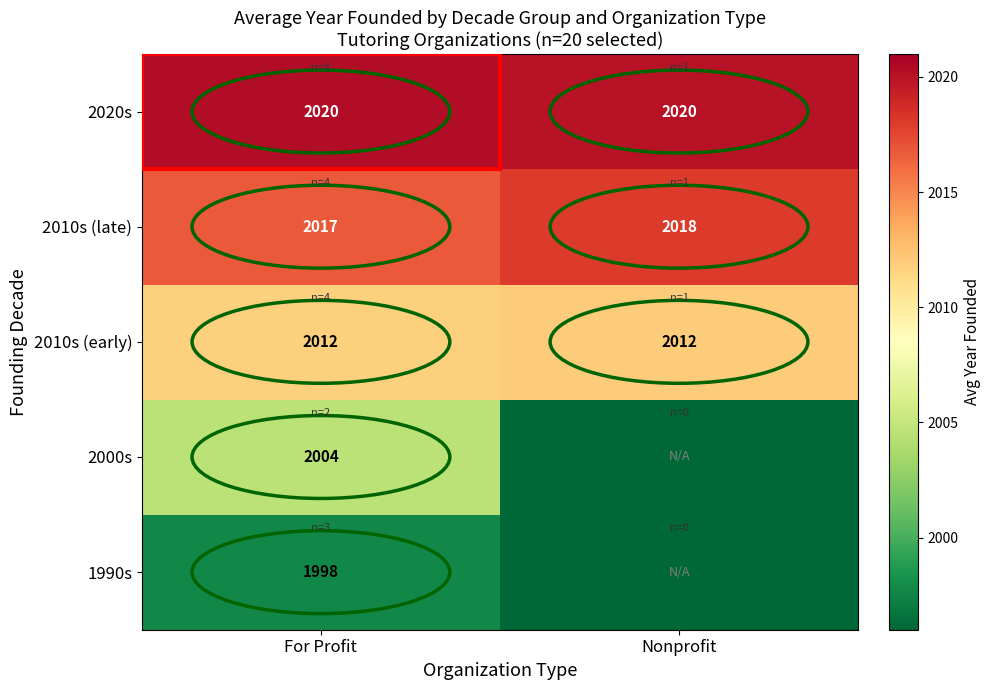

True or false: 2010s (late) has a value of 2017 at For Profit.

True